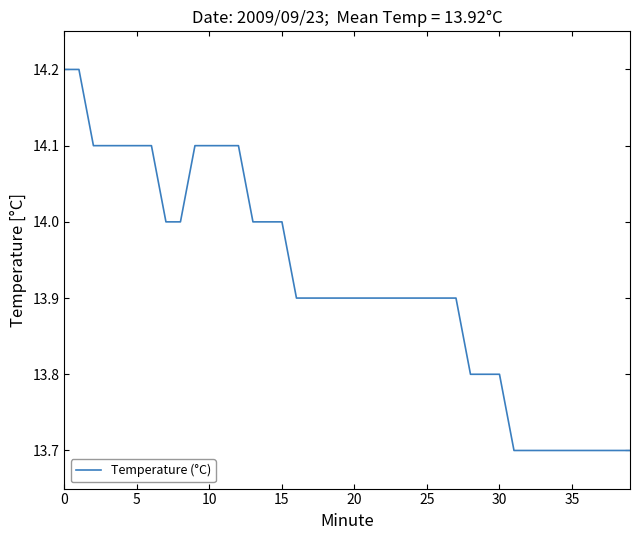

What is the difference between the maximum and minimum values?

0.5